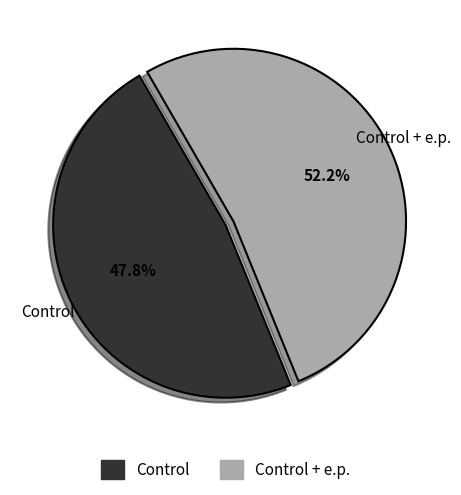

Between Control + e.p. and Control, which is larger?

Control + e.p.